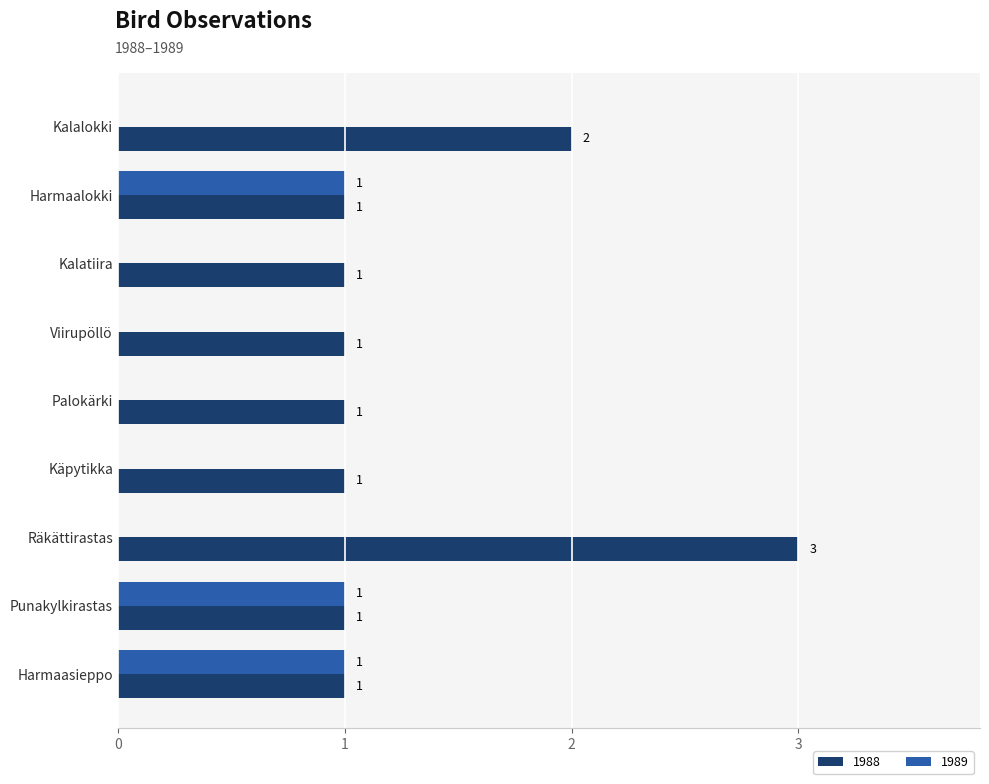

Is the value of 1988 at Kalatiira greater than the value of 1989 at Viirupöllö?

Yes